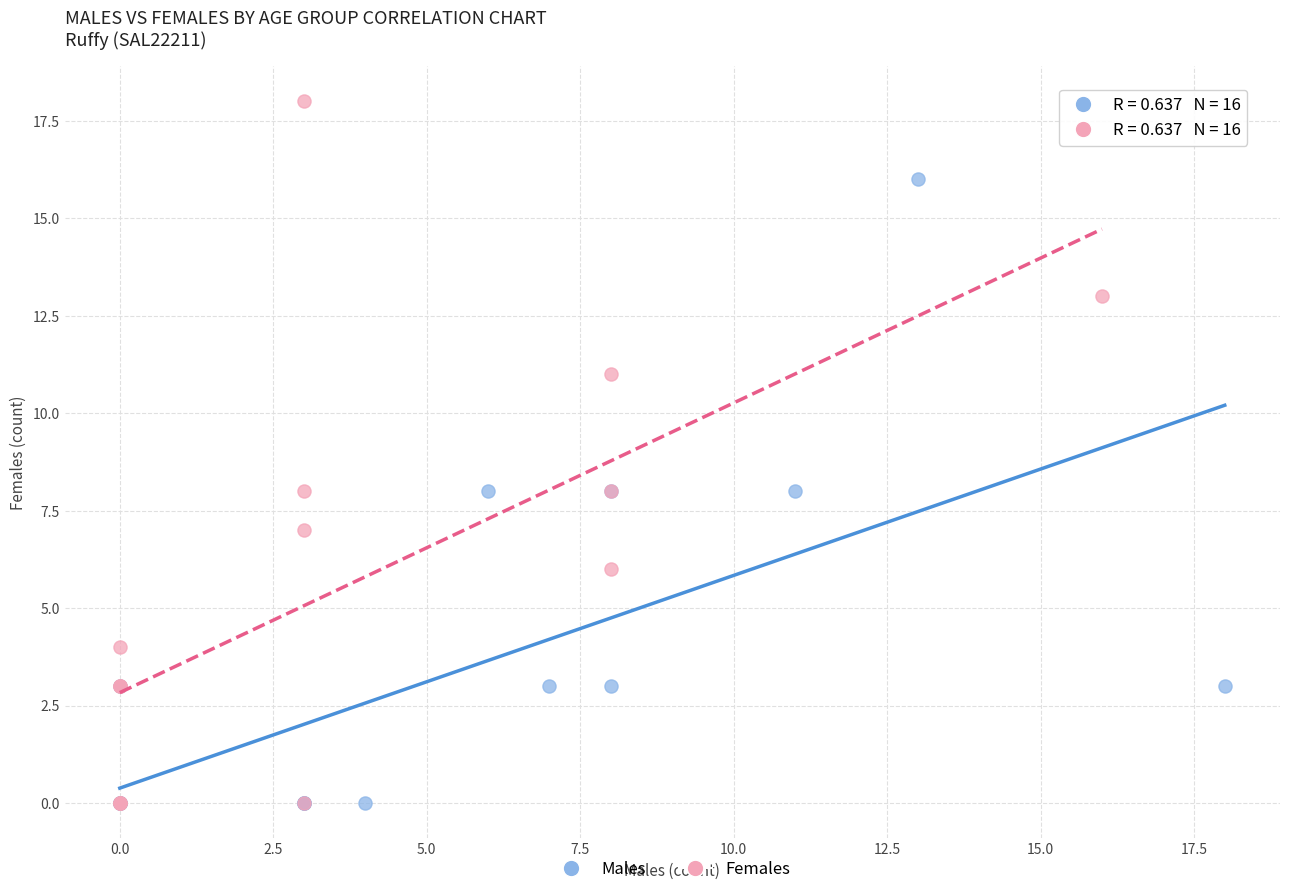

Which series has the widest spread of Y values?

Females